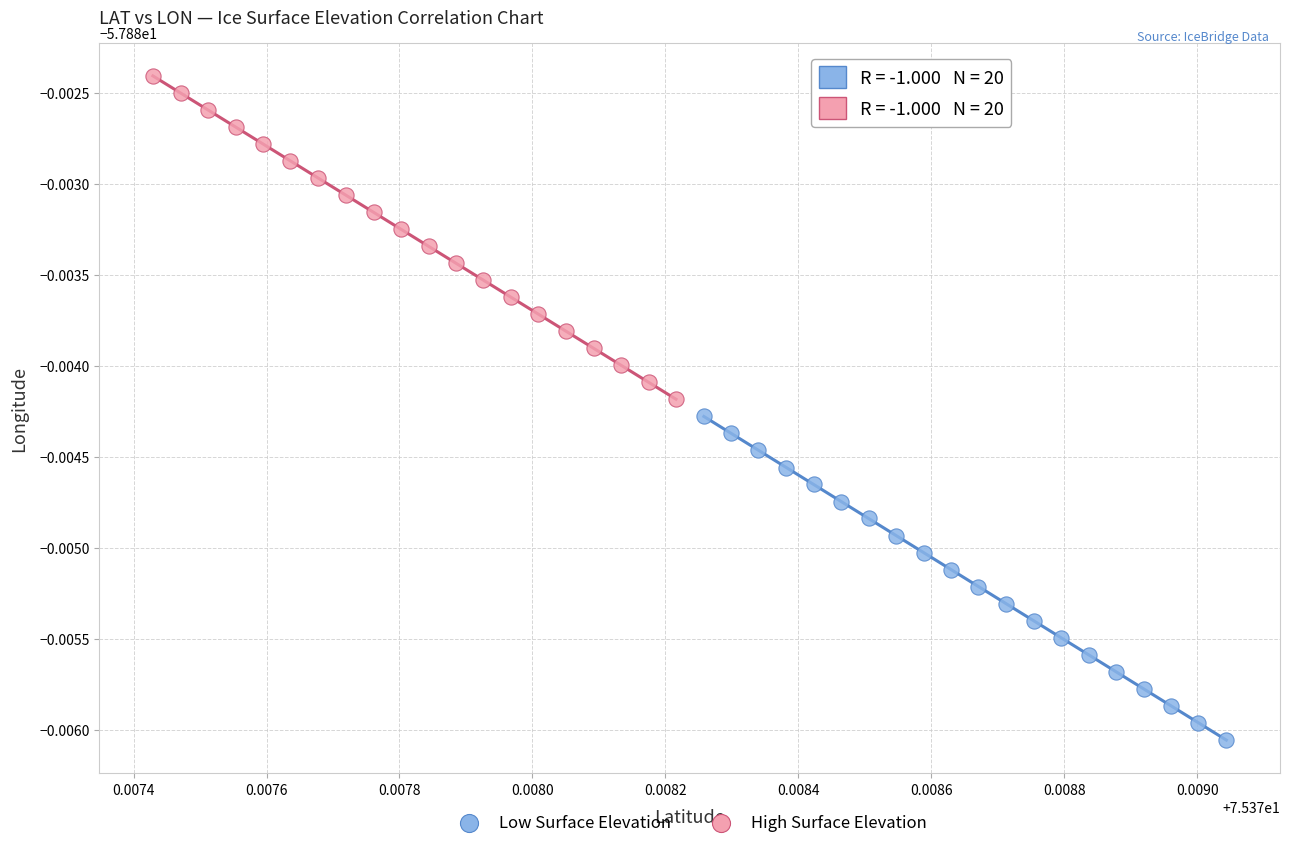

Which series has the widest spread of Y values?

Low Surface Elevation